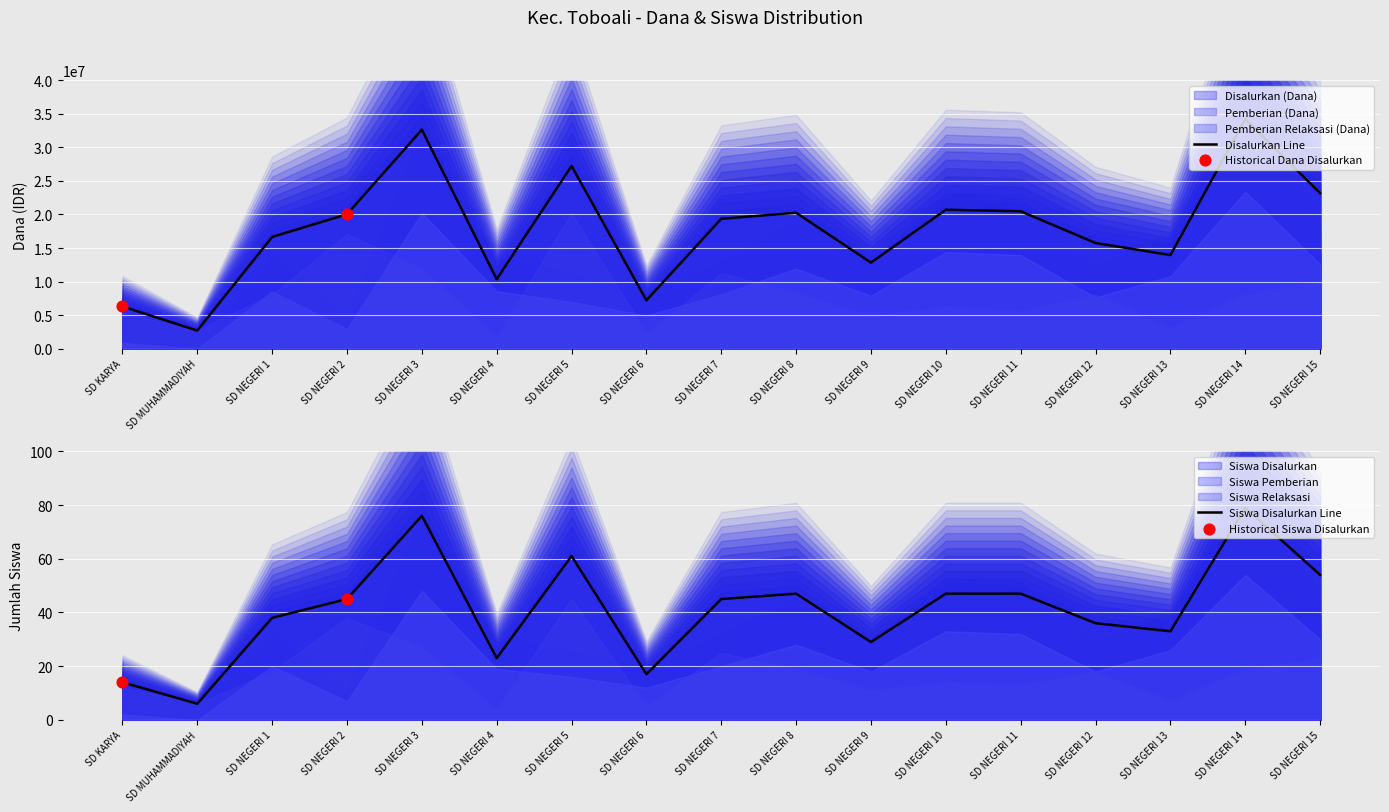

Which series reaches the minimum Y coordinate?

Pemberian (Dana)